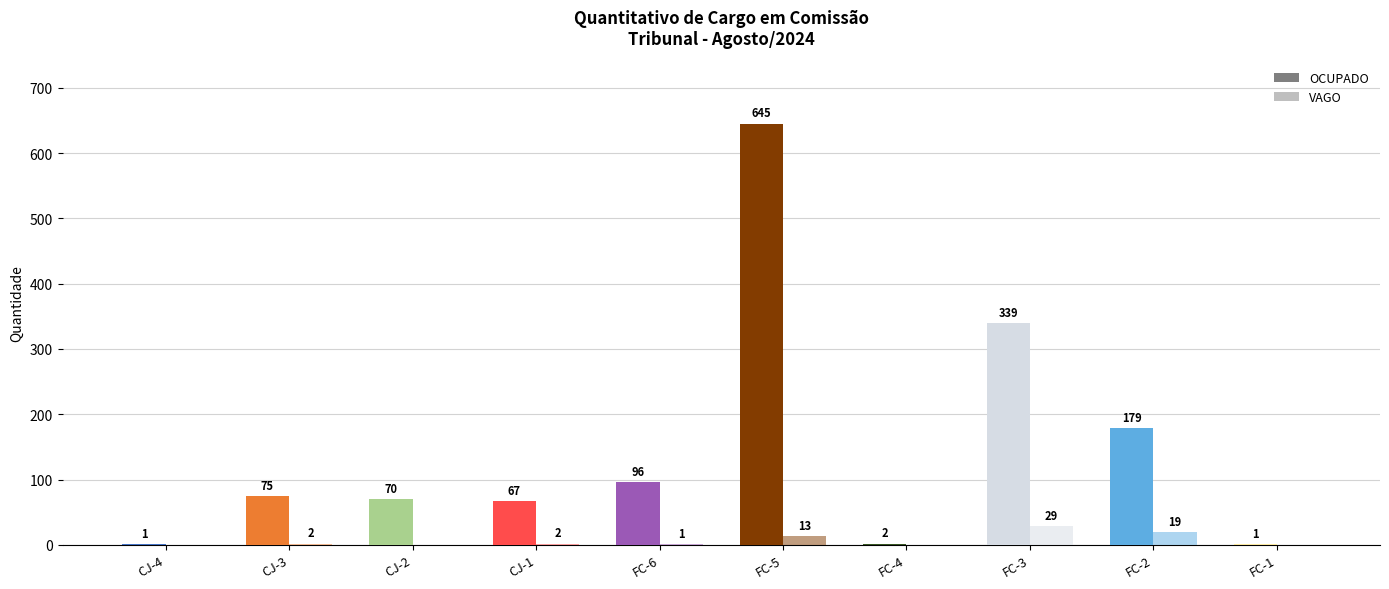

Does the chart contain any negative values?

No